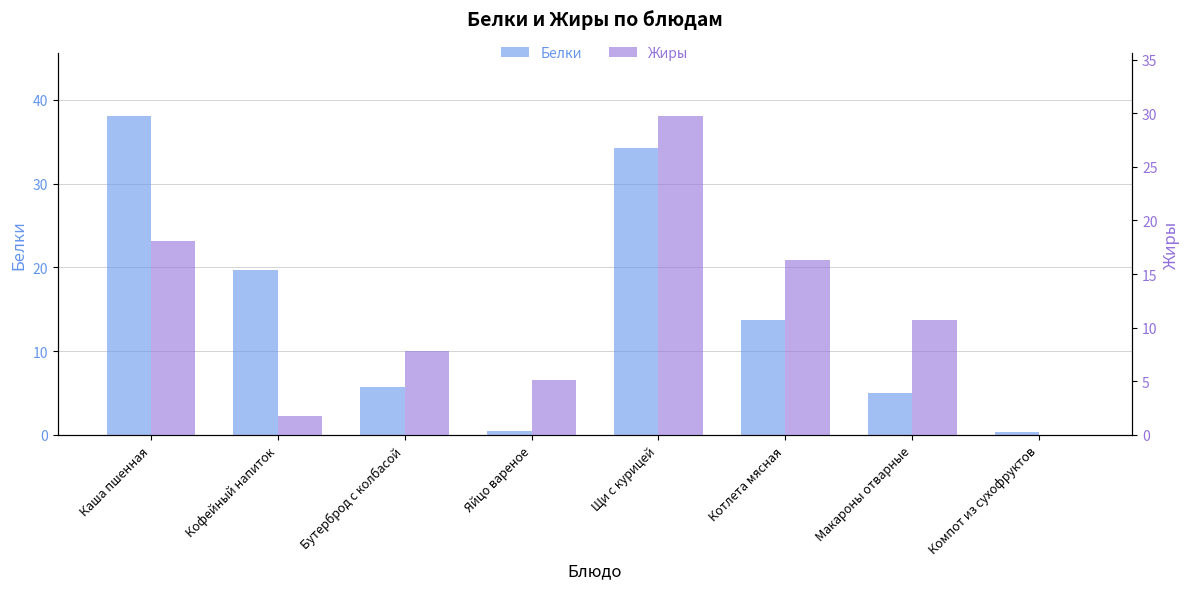

What position from the right is Бутерброд с колбасой?

6